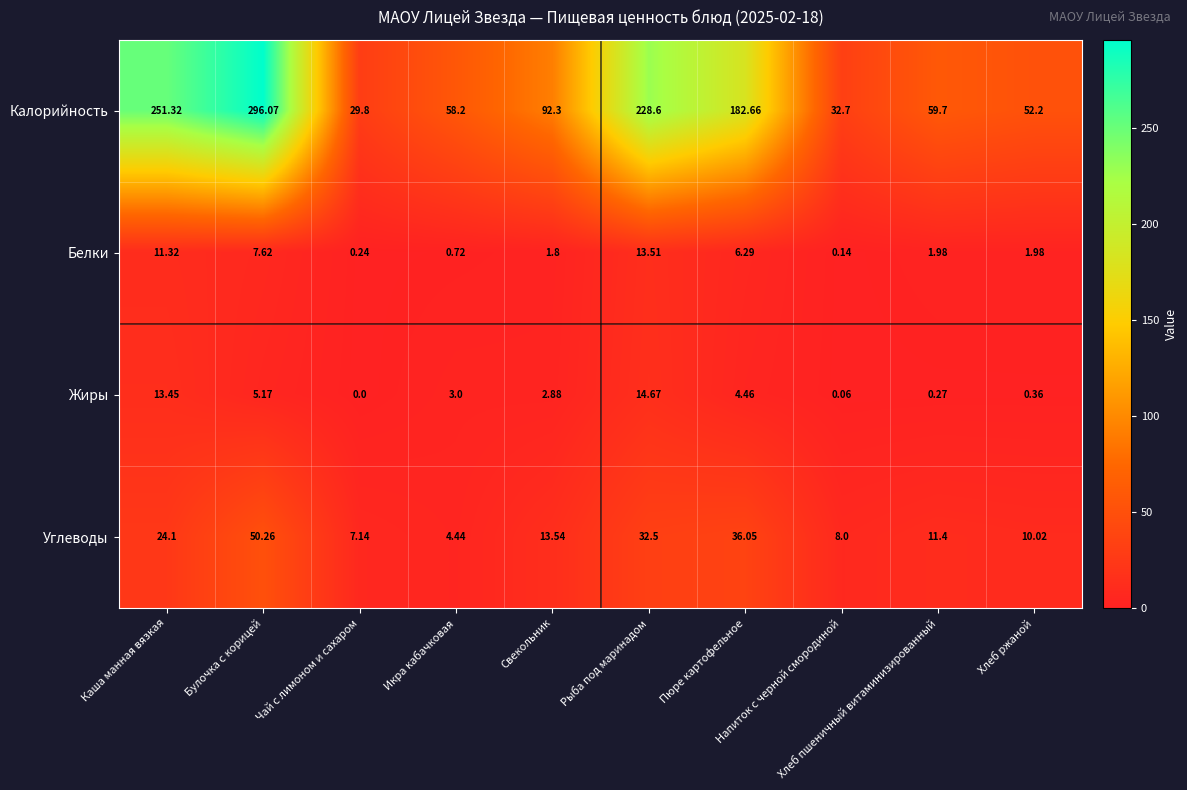

List the series in order of their peak value, highest first.

Калорийность, Углеводы, Жиры, Белки